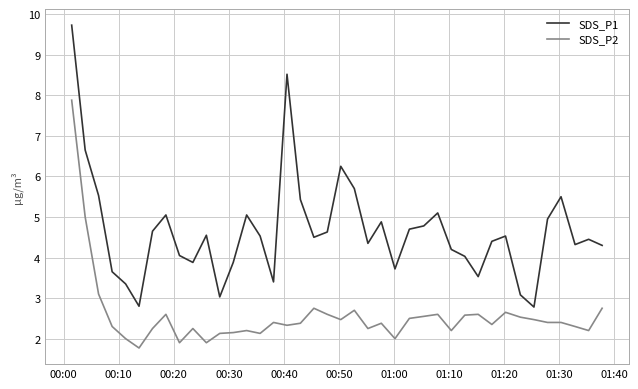

What is the smallest value displayed?

1.8